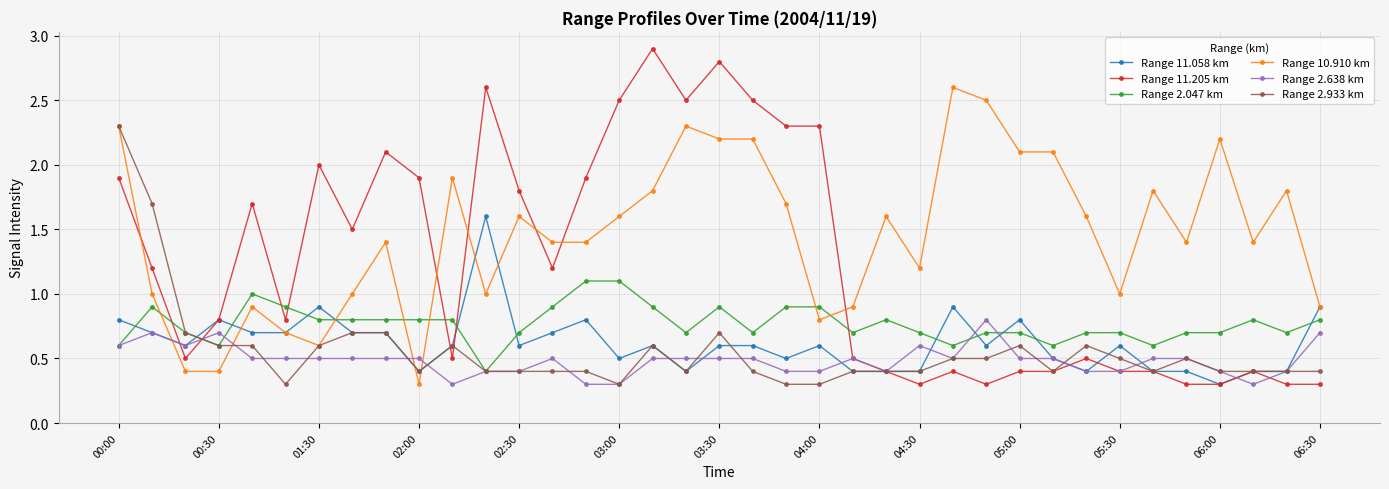

What are all the series names shown in the legend?

Range 11.058 km, Range 11.205 km, Range 2.047 km, Range 10.910 km, Range 2.638 km, Range 2.933 km